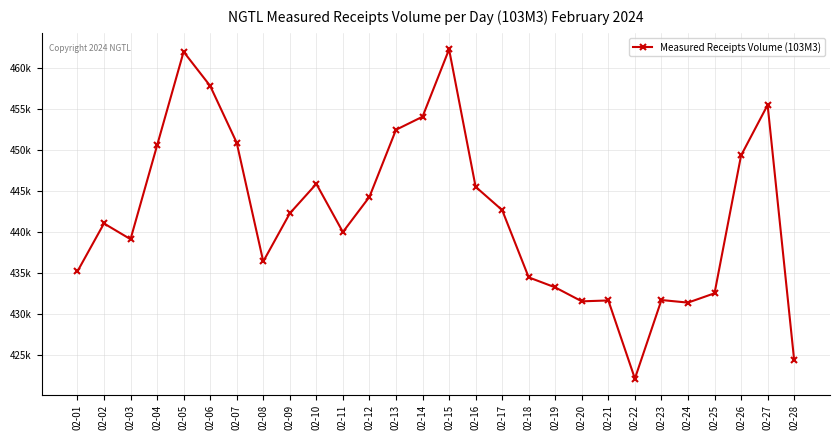

Reading left to right, list all the values displayed in this chart.

435196.2	441039.9	439119.3	450541.7	461964.6	457804.7	450878.9	436405.7	442268.7	445862.2	439991.4	444280.4	452454.8	454048.4	462261.8	445506.4	442666.4	434468.6	433244.2	431547.1	431653.7	422134.3	431706.2	431390.5	432528.7	449326.3	455478.8	424374.4